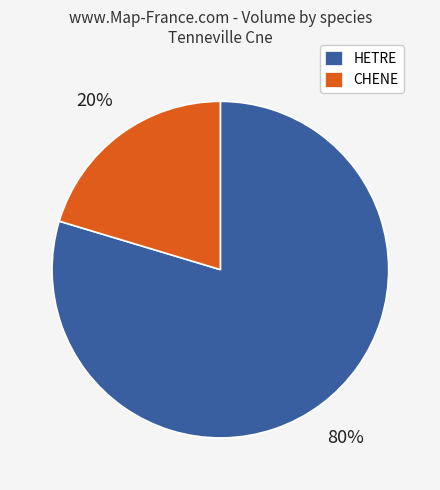

True or false: CHENE accounts for 35% of the total.

False